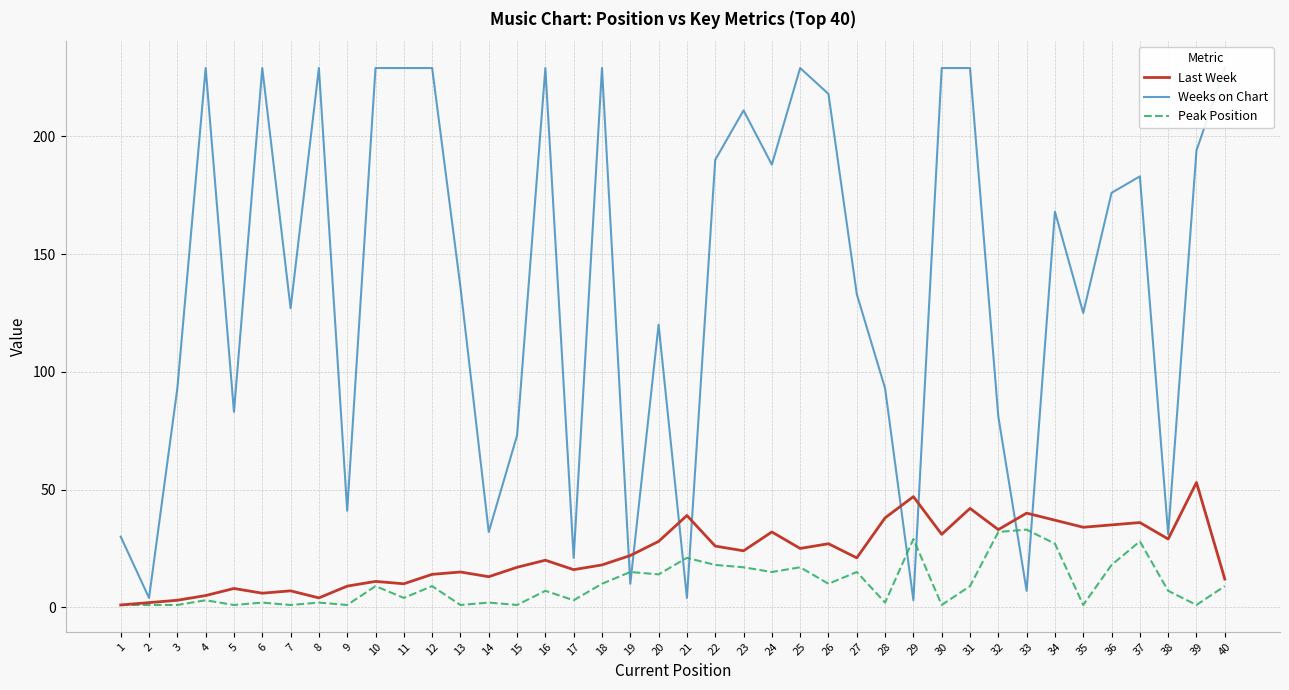

True or false: Last Week and Peak Position intersect in this chart.

False